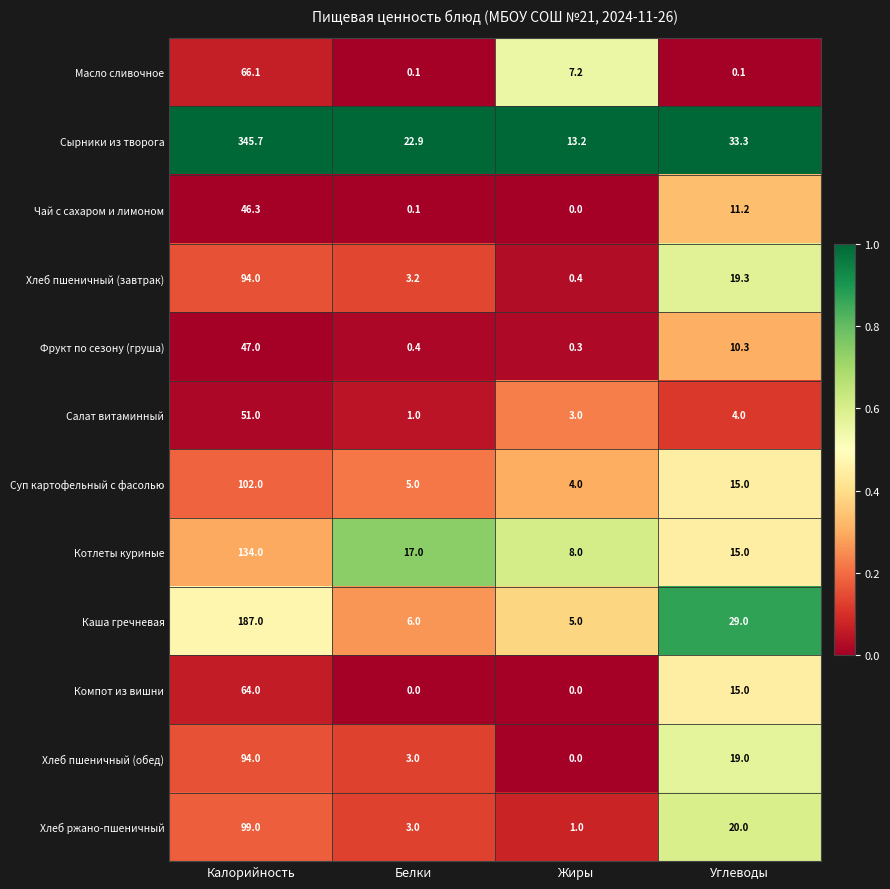

What is the minimum value for Хлеб ржано-пшеничный?

1.0